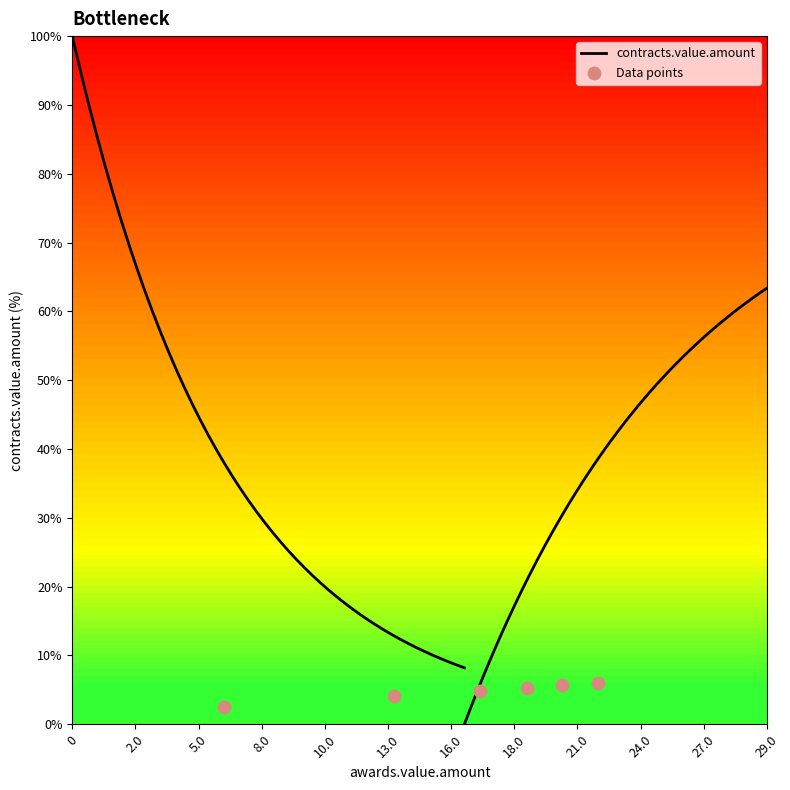

Which has a higher value, 21.0 or 19.5?

21.0